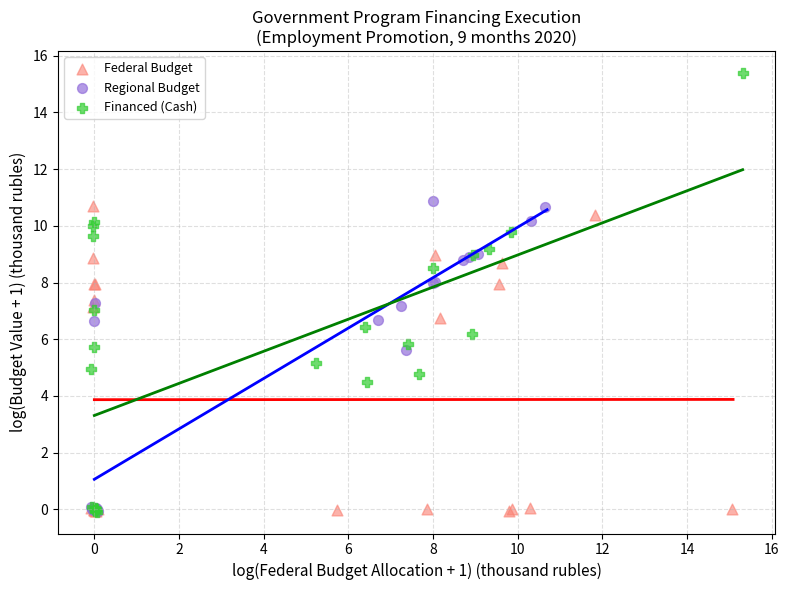

Which series has the widest spread of Y values?

Financed (Cash)